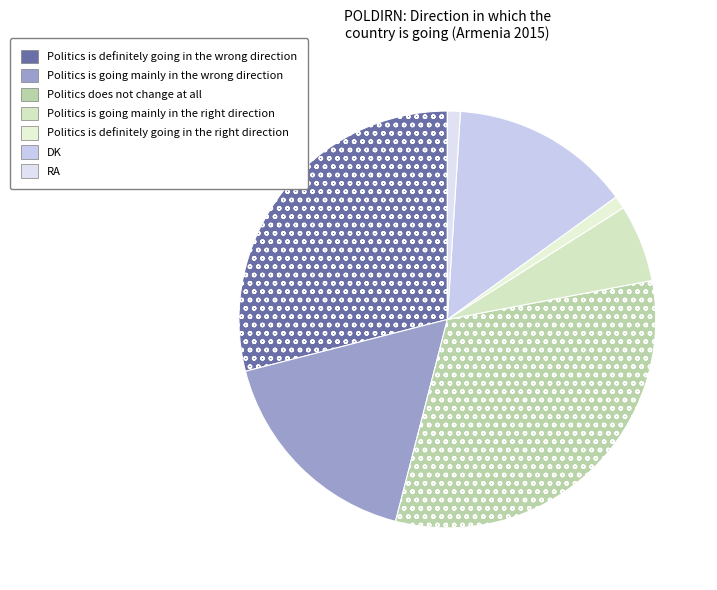

Does RA represent more than half of the total?

No